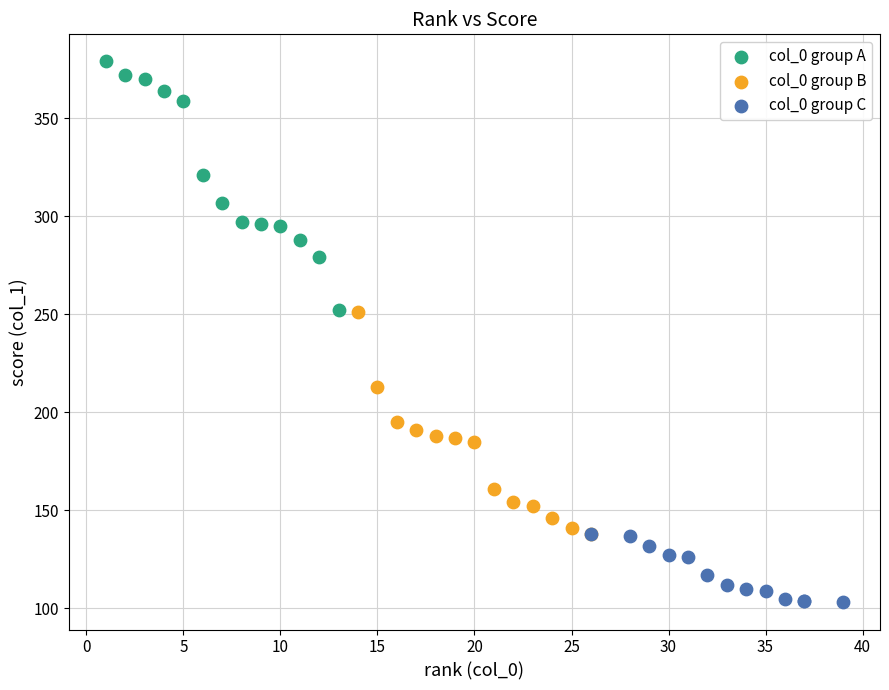

Which series contains the lowest Y value?

col_0 group C